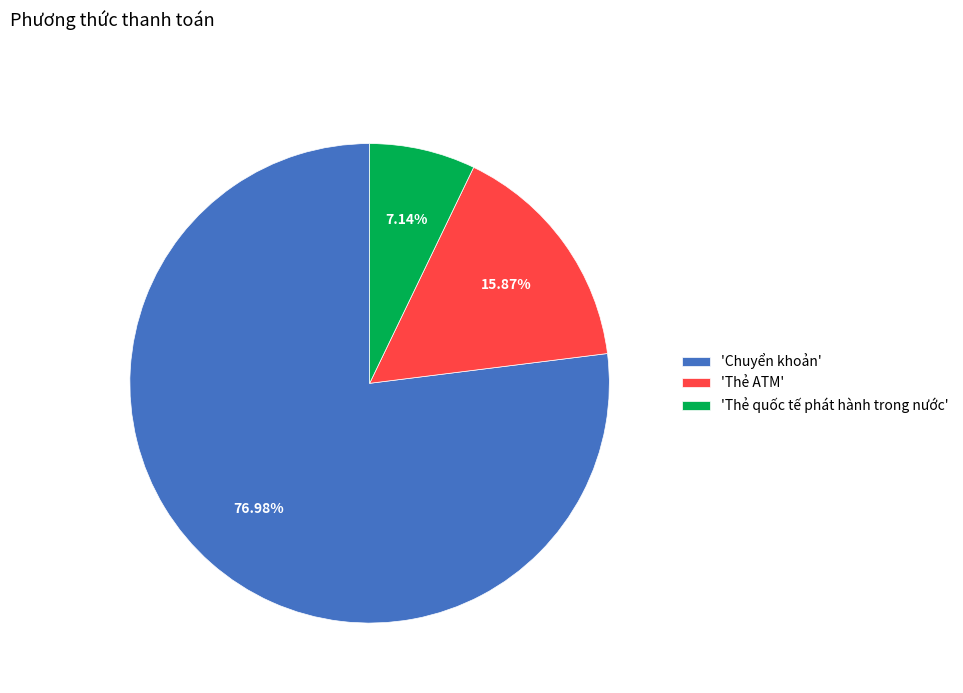

Is there a majority slice in this chart?

Yes